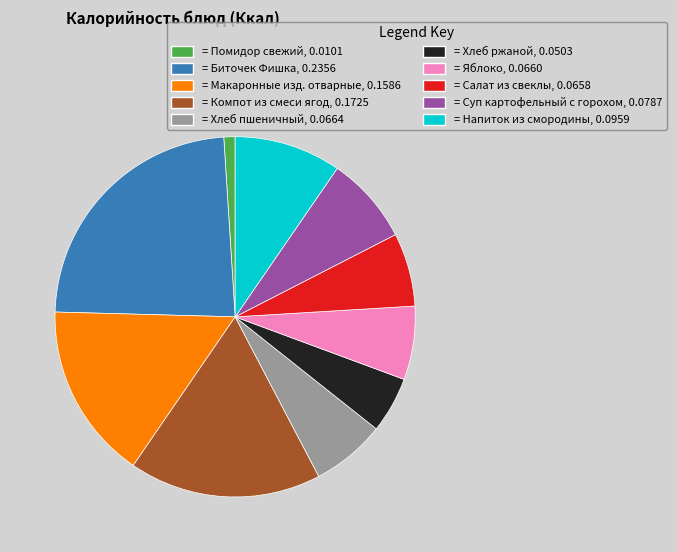

Approximately how many times larger is the value at = Салат из свеклы, 0.0658 compared to = Компот из смеси ягод, 0.1725?

0.4